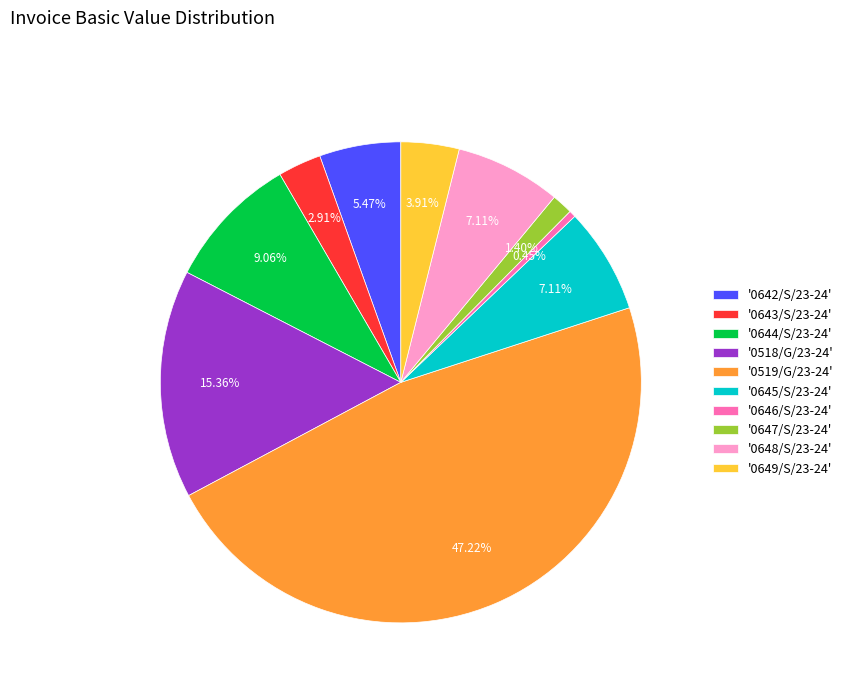

Does '0647/S/23-24' account for over 50% of the chart?

No